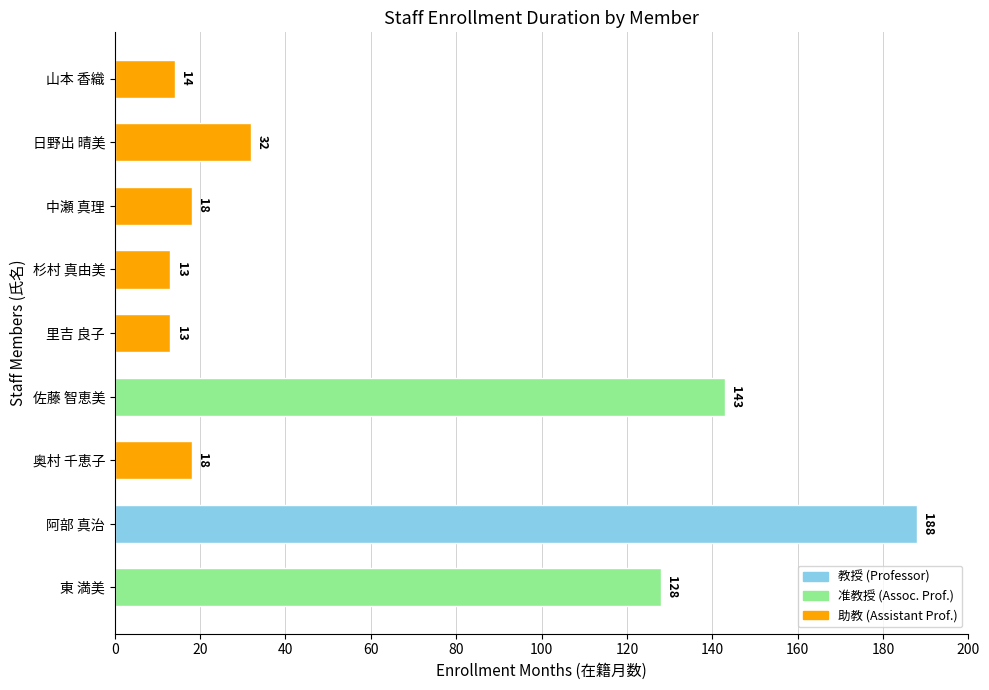

Between 阿部 真治 and 東 満美, which is larger?

阿部 真治